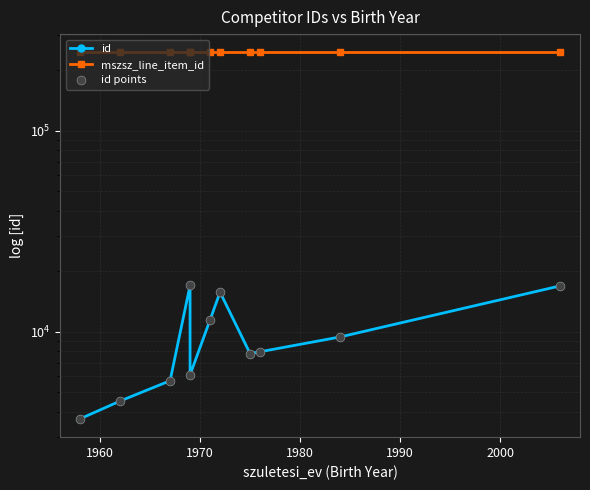

What are all the series names shown in the legend?

id, mszsz_line_item_id, id points